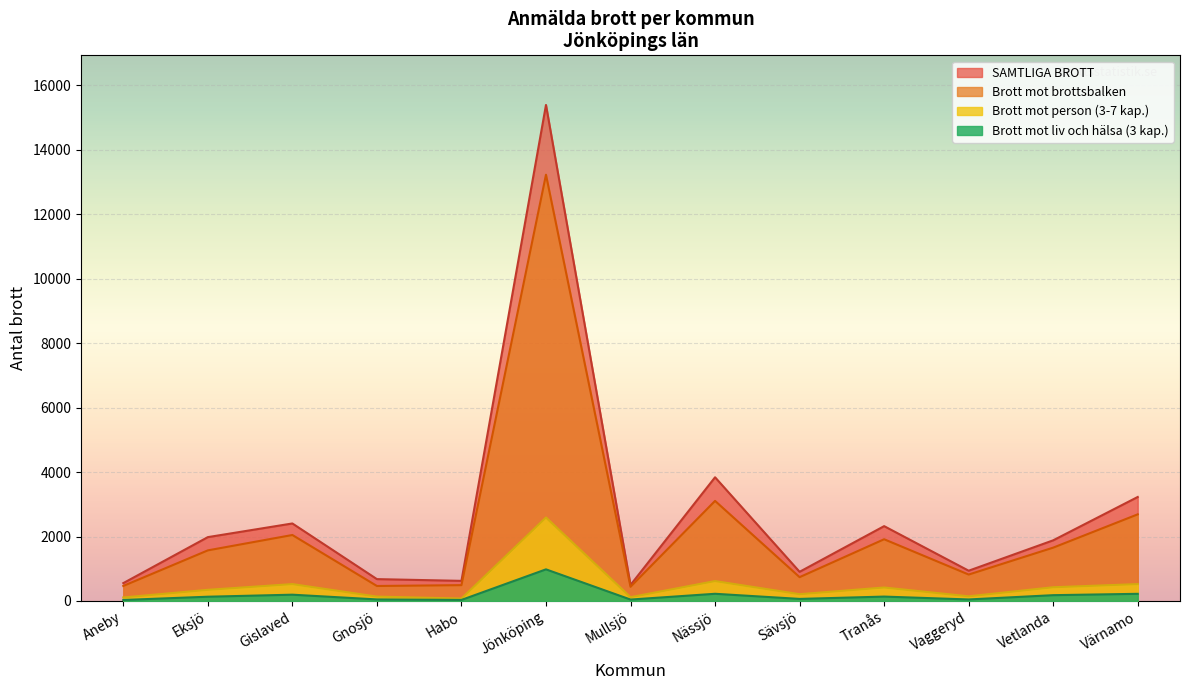

What is the highest value of the SAMTLIGA BROTT series?

15391